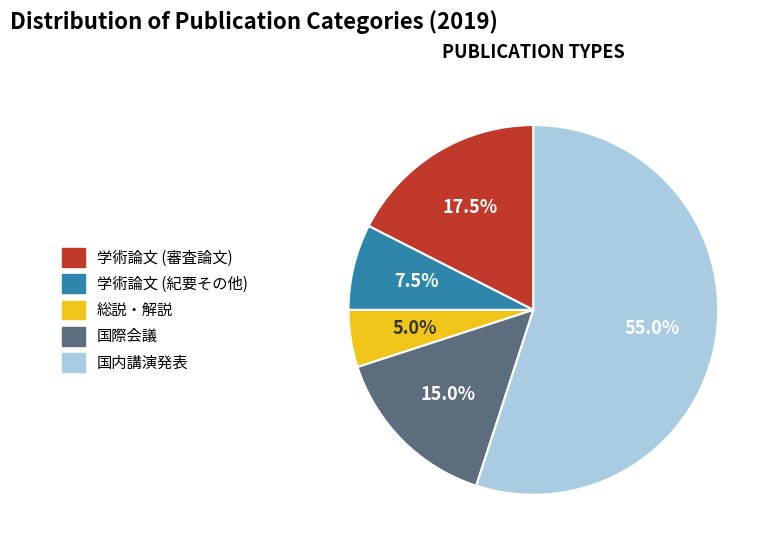

What is the majority slice?

国内講演発表